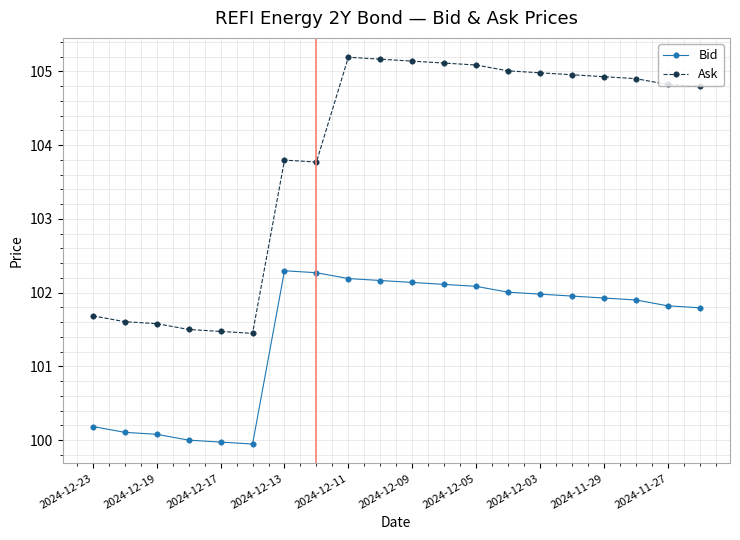

What is the maximum value for Bid?

102.3